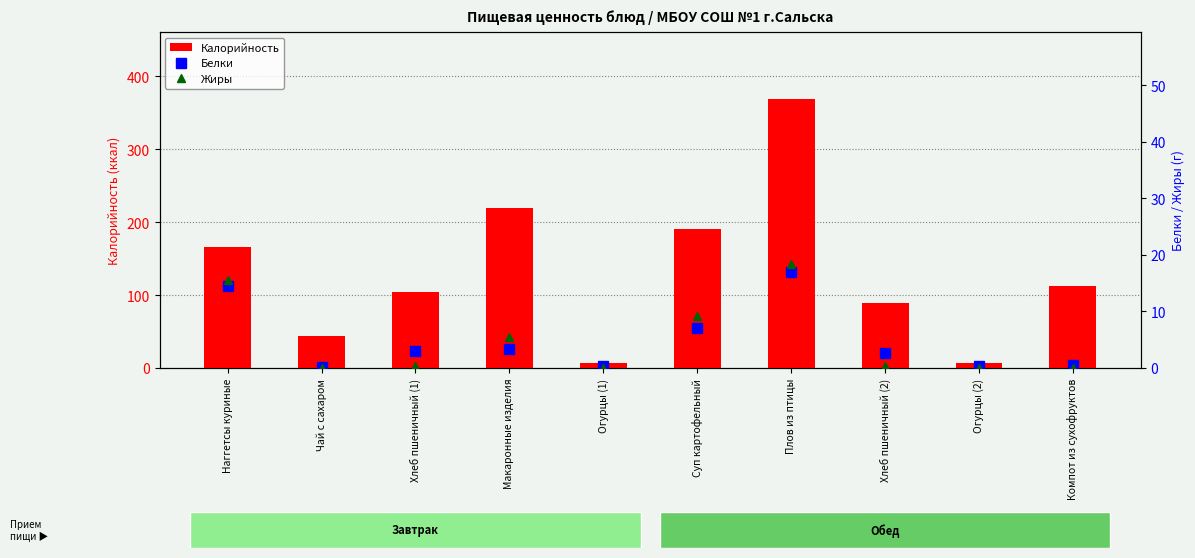

How many positive values does the Жиры series have?

9